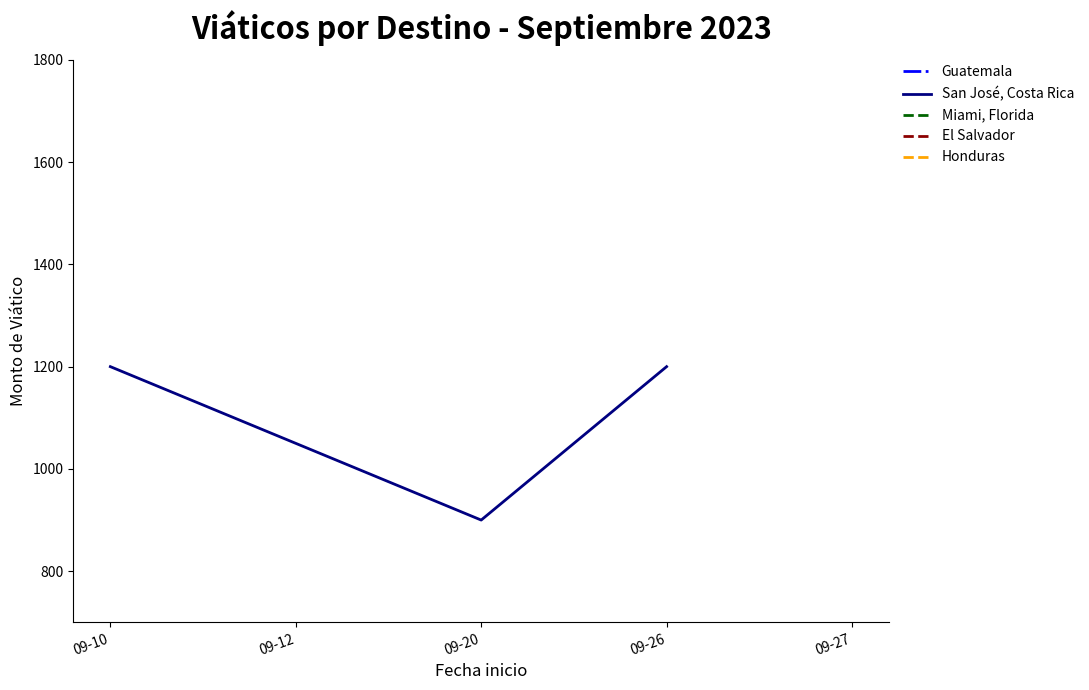

True or false: San José, Costa Rica has a value of 606 at 09-26.

False